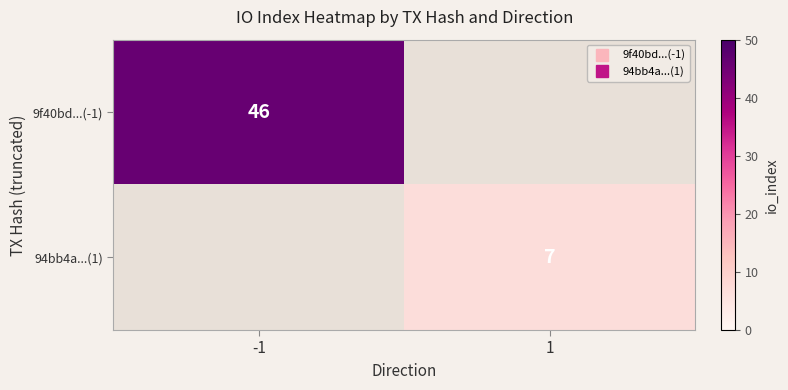

Which label corresponds to the smallest value in the chart?

1